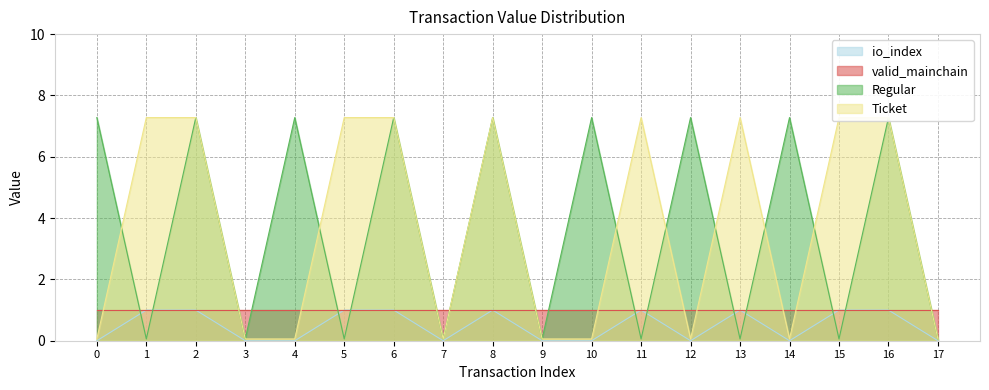

What is the sum of the Regular values at 0 and 11?

7.3